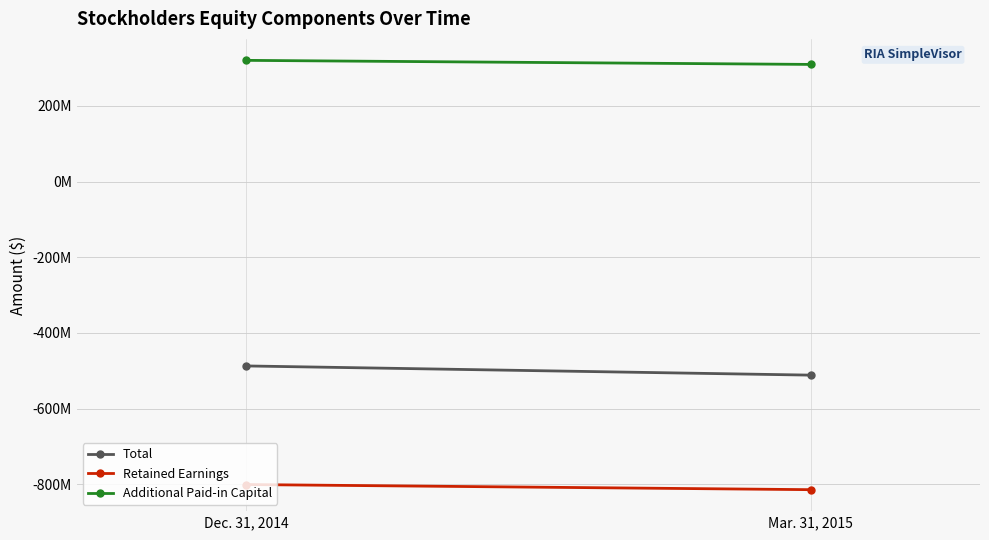

Reading left to right, extract all data points from this chart.

Total: -487056183	-511354950
Retained Earnings: -800328573	-813929663
Additional Paid-in Capital: 320175440	309430336